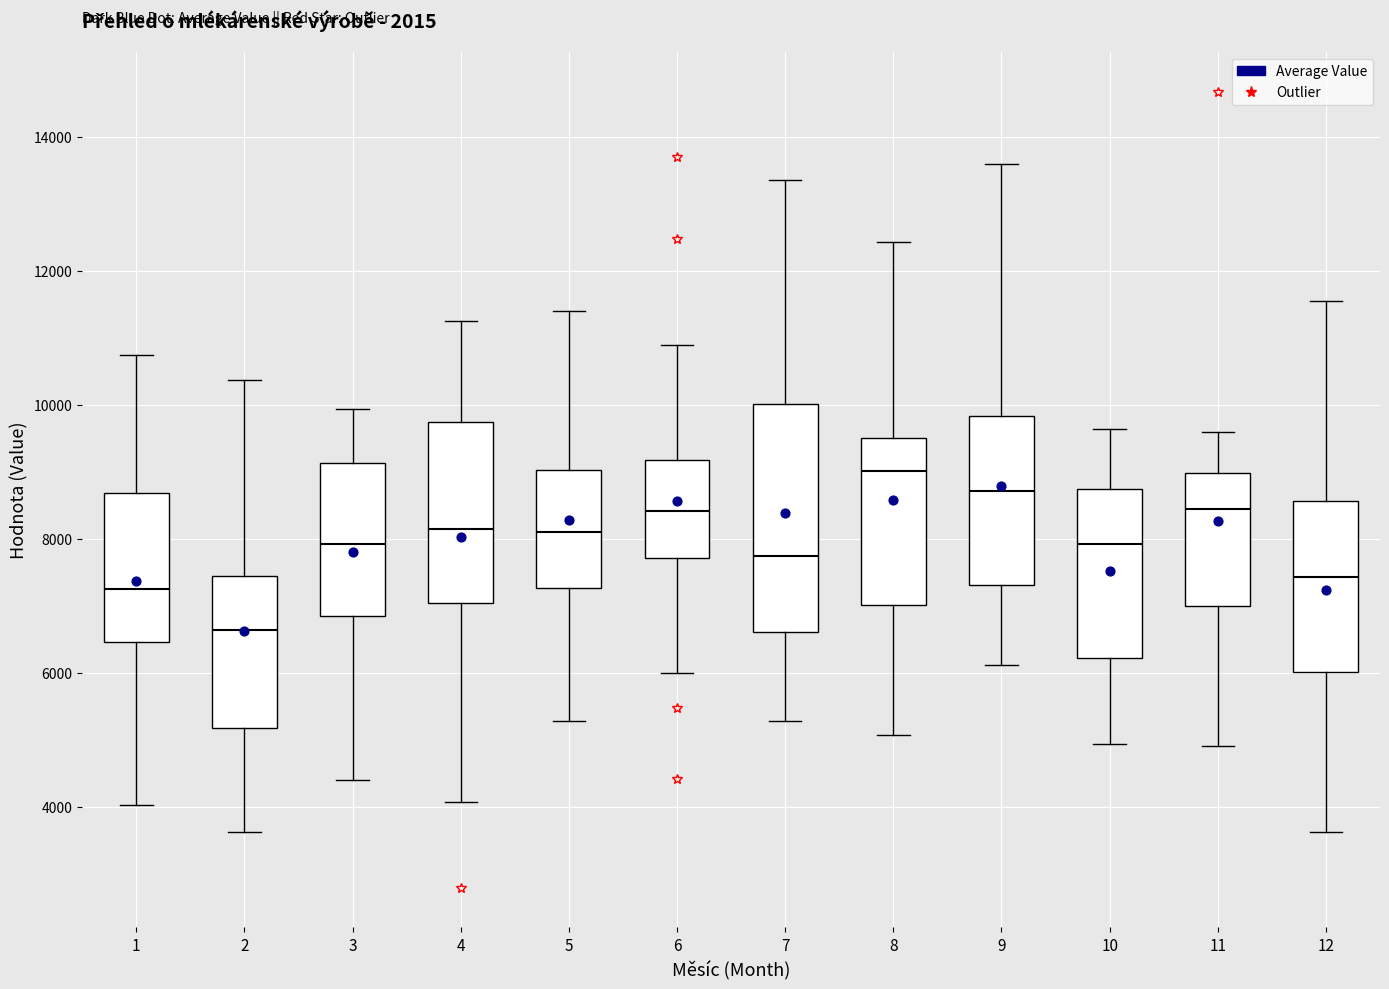

Which box is the tallest, from its lower edge to its upper edge?

7